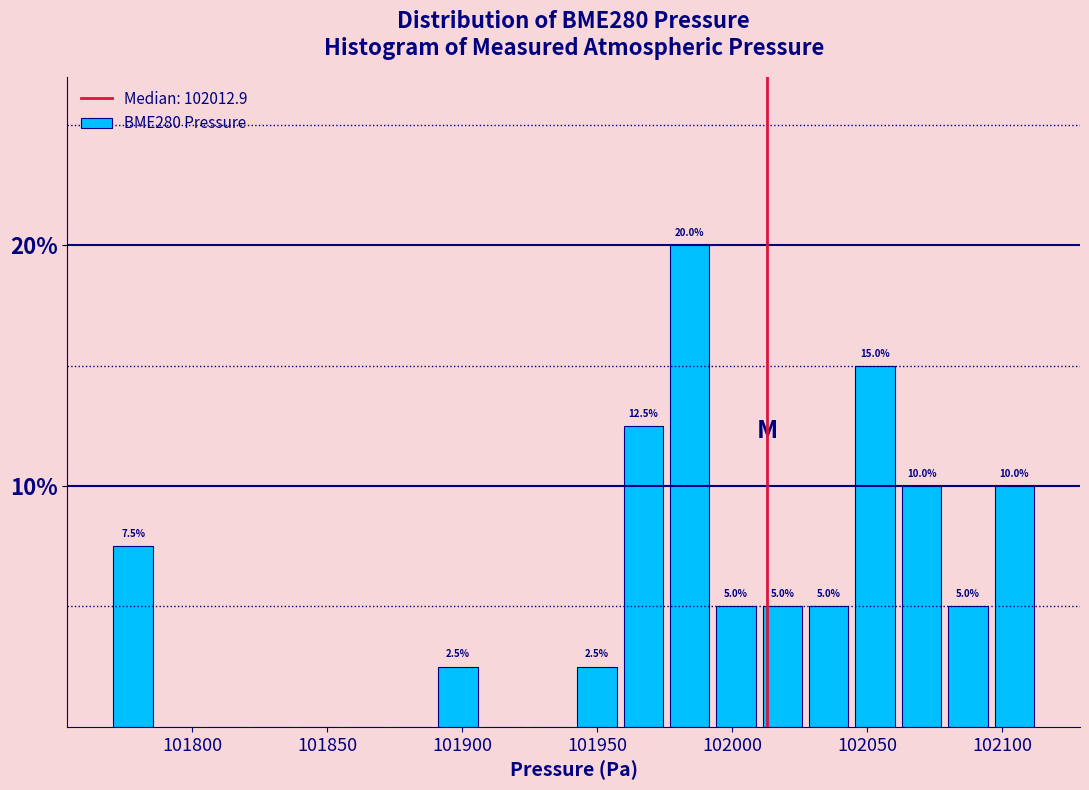

Read against the x-axis, roughly where is the centre of the tallest bar?

101985